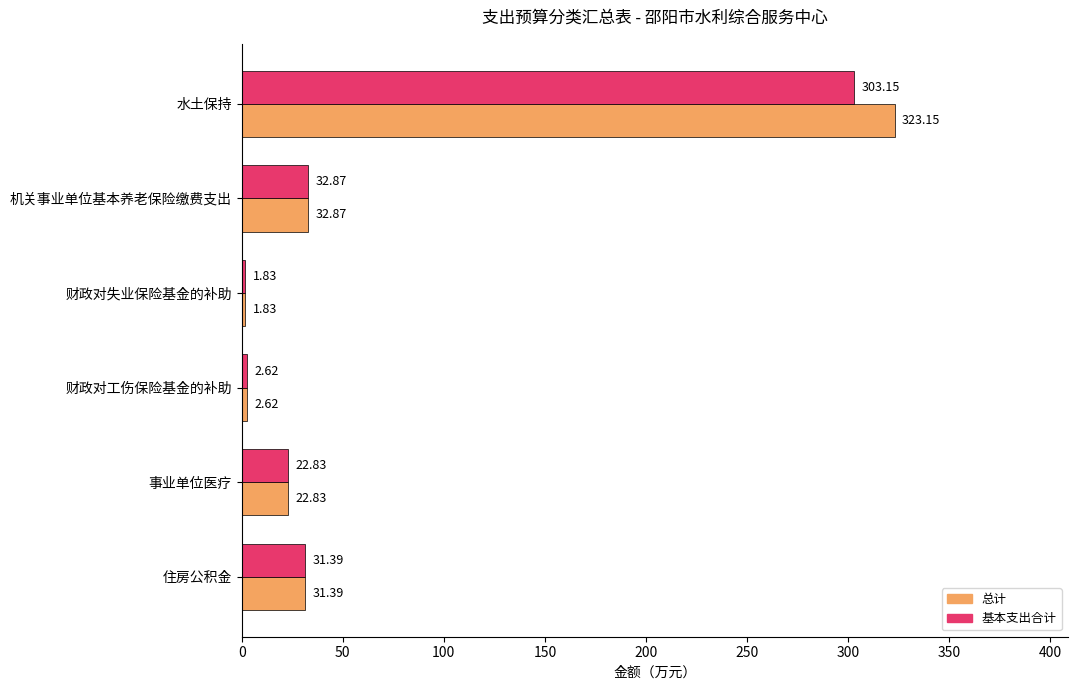

What is the spread (max minus min) of values at 水土保持?

20.0